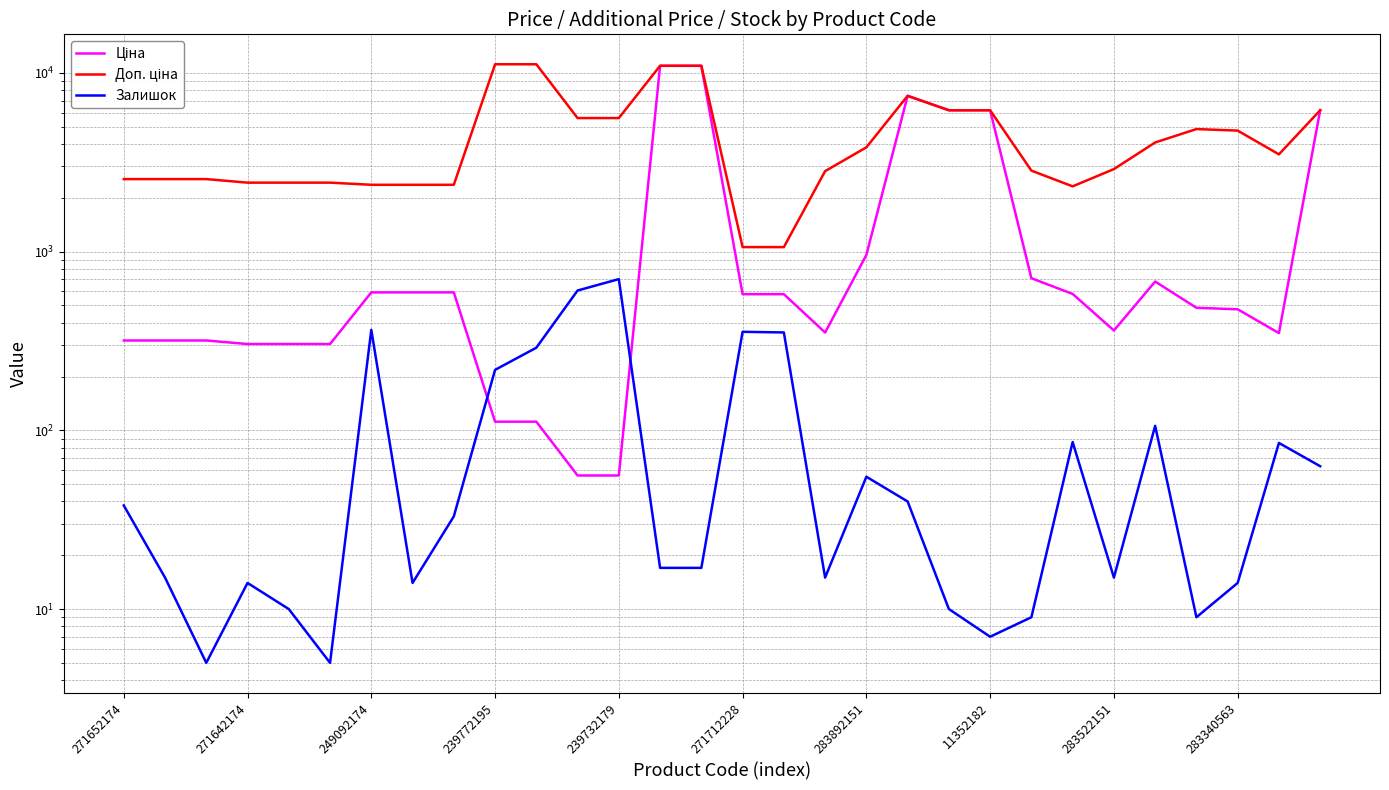

What is the label of the 22nd point from the right?

283522151